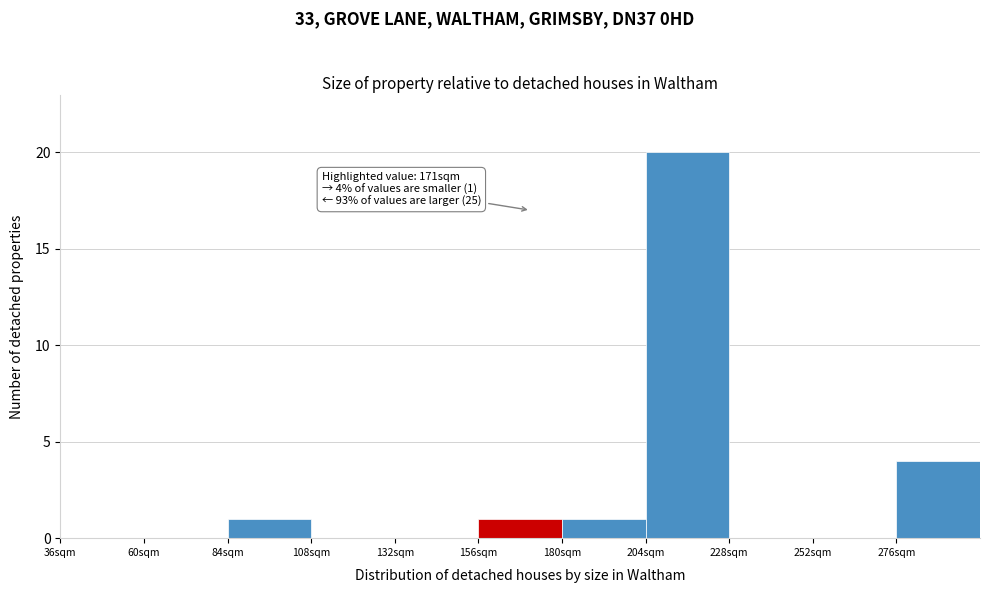

Over which range of the x-axis is the bar tallest?

204 to 228